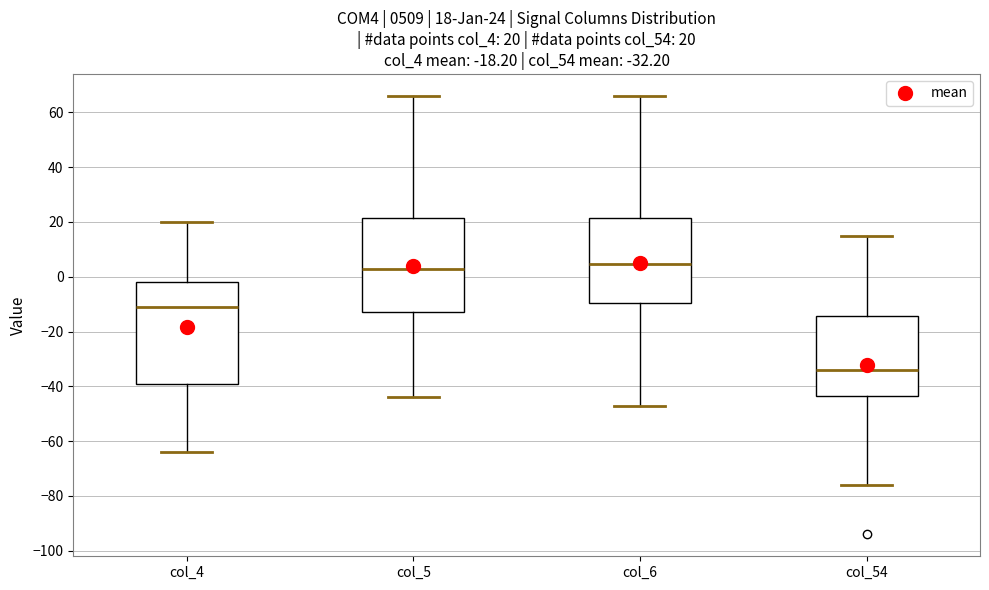

Which box is the tallest, from its lower edge to its upper edge?

col_4